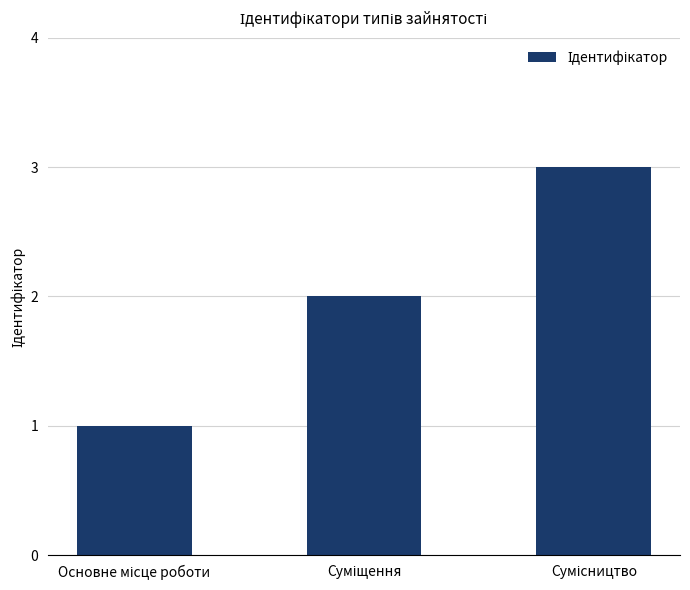

What is the sum of all values?

6